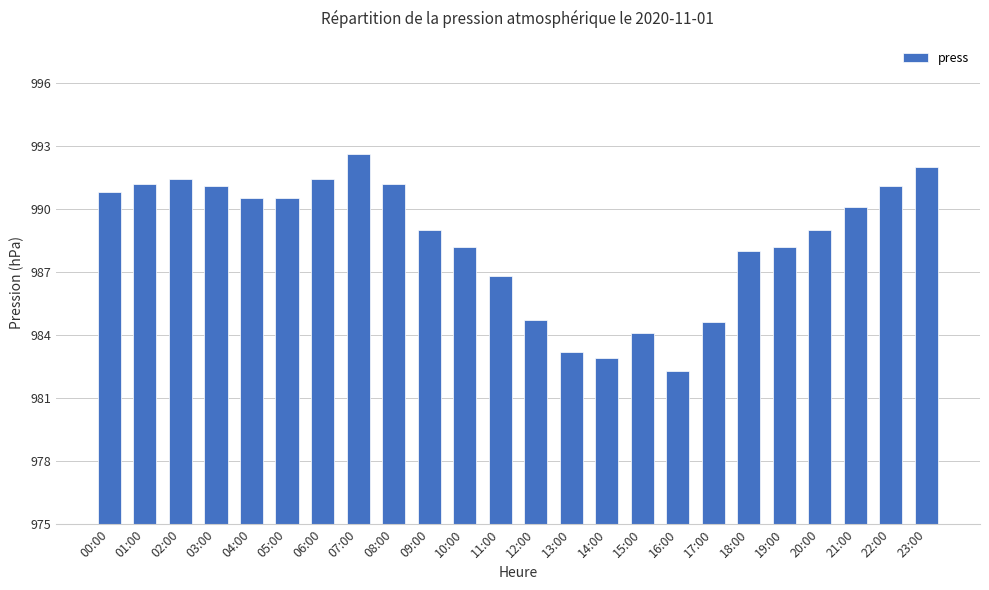

What is the value of the 7th bar from the left?

991.4